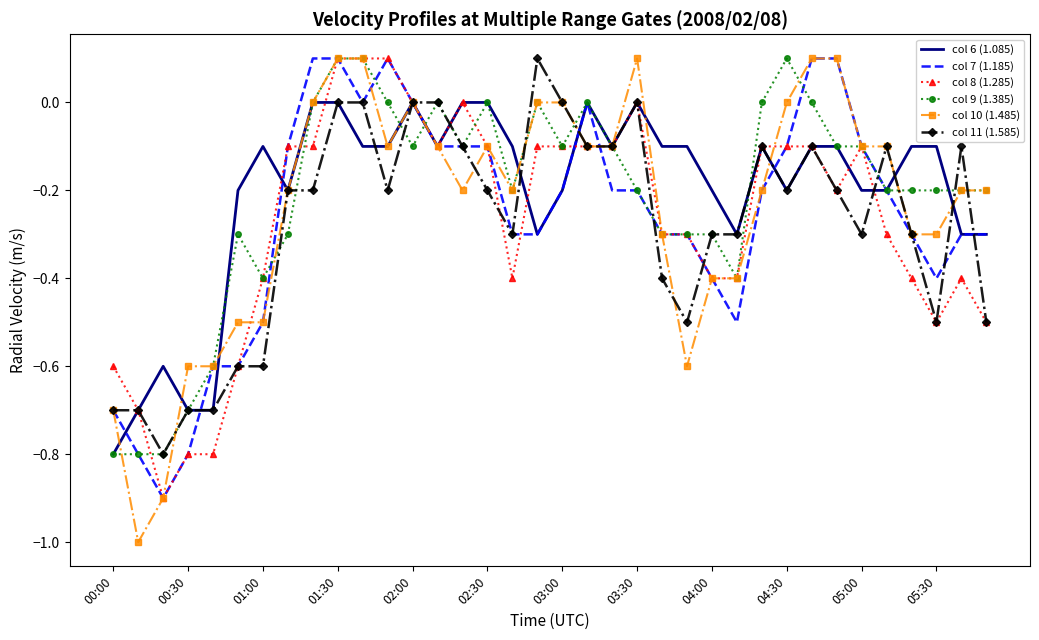

What is the smallest value displayed?

-1.0